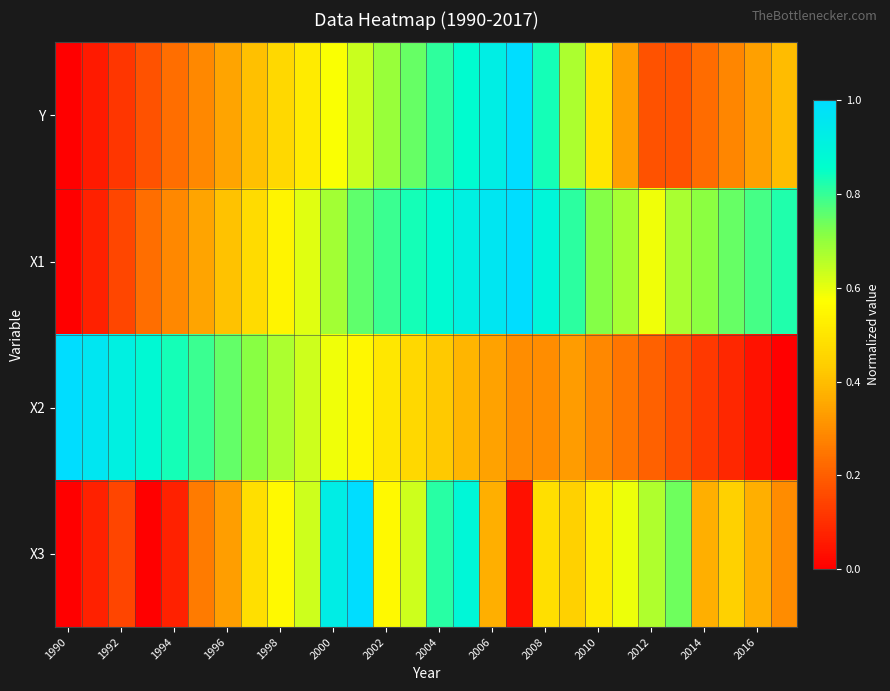

At which category is the sum across all series the highest?

15